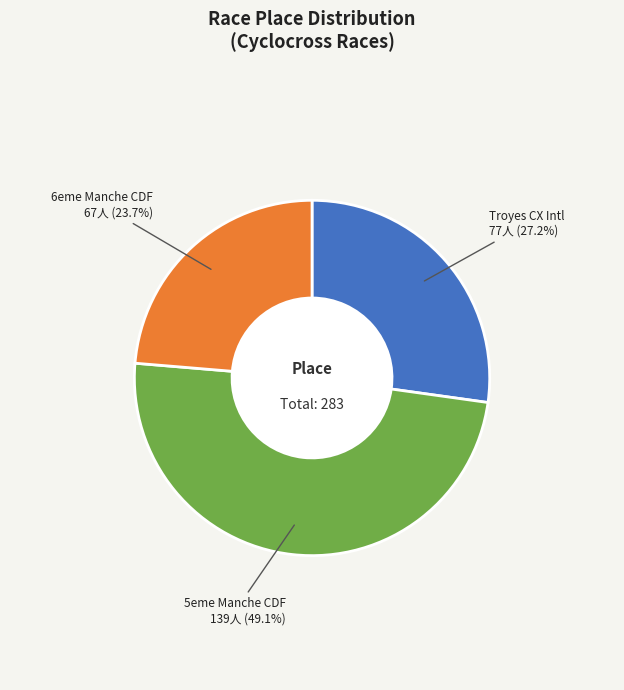

To the nearest percent, what is the average slice percentage?

33%